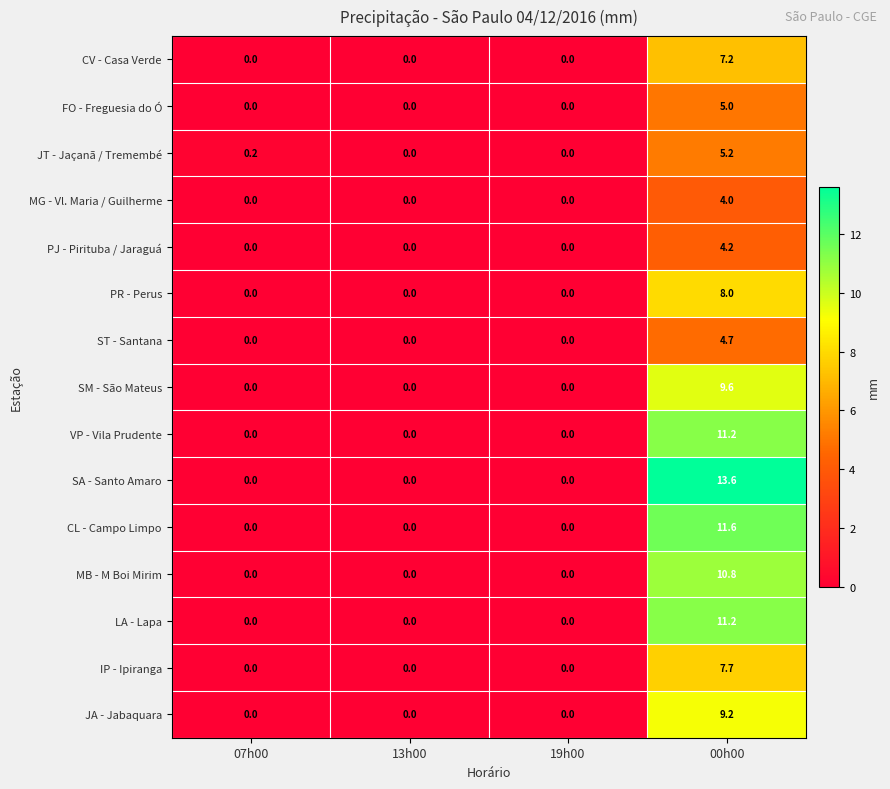

Which series has the largest total across all categories?

SA - Santo Amaro